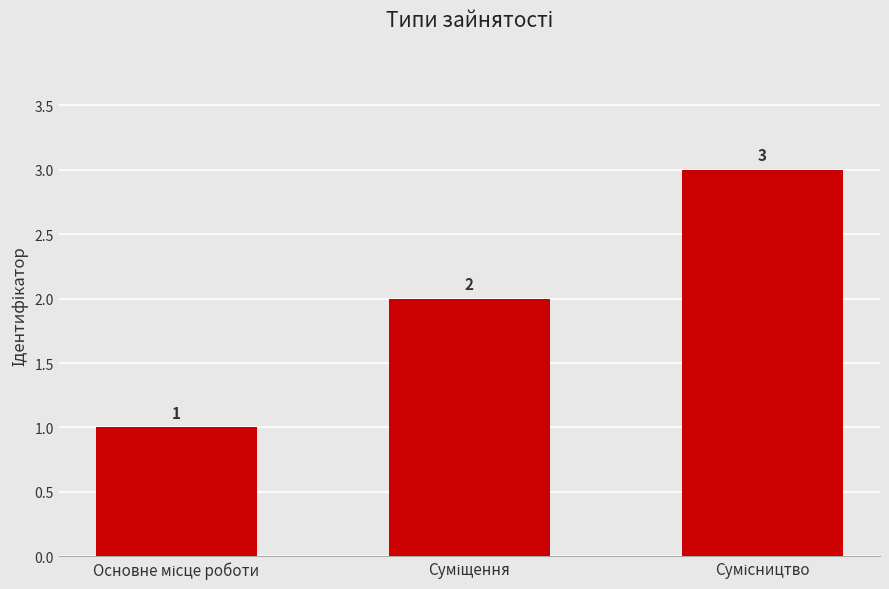

How many values are between 1 and 3?

3